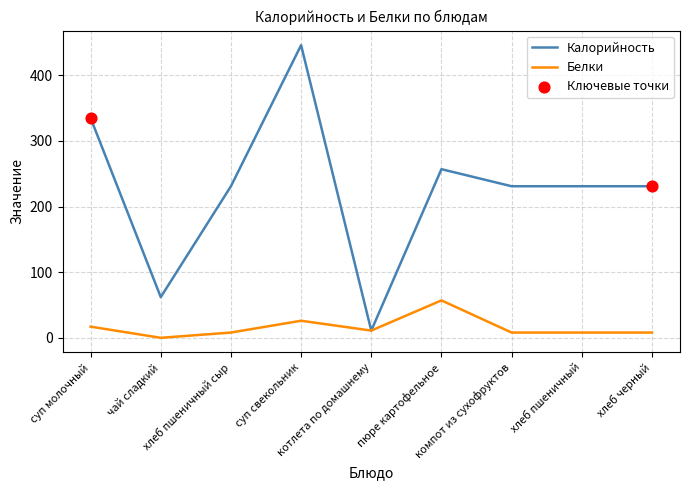

Which series has the largest range (max minus min)?

Калорийность